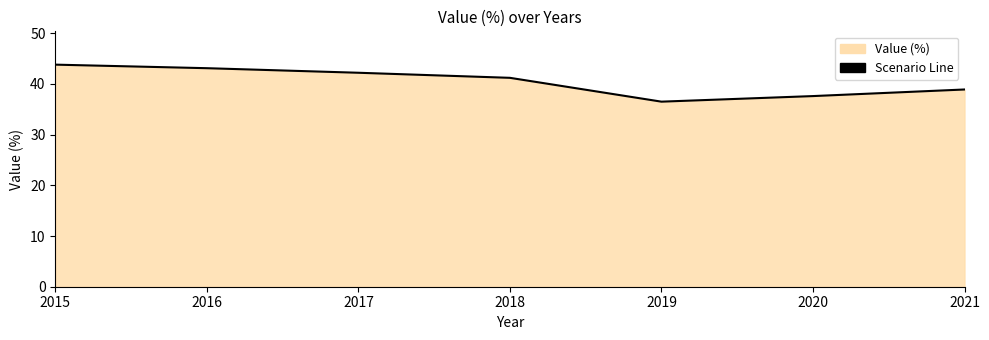

What is the change in value from 2016 to 2019?

-6.6